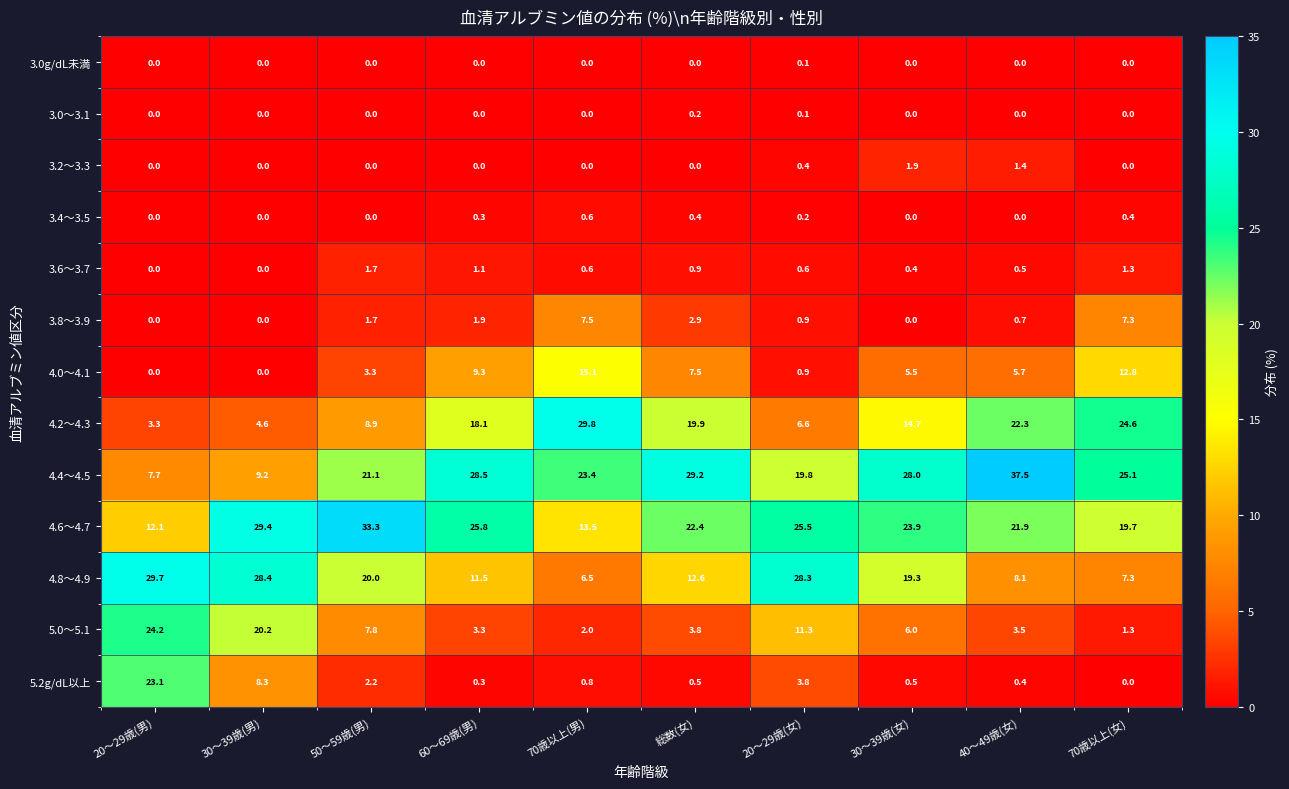

Rank the series by their maximum value, from highest to lowest.

4.4～4.5, 4.6～4.7, 4.2～4.3, 4.8～4.9, 5.0～5.1, 5.2g/dL以上, 4.0～4.1, 3.8～3.9, 3.2～3.3, 3.6～3.7, 3.4～3.5, 3.0～3.1, 3.0g/dL未満